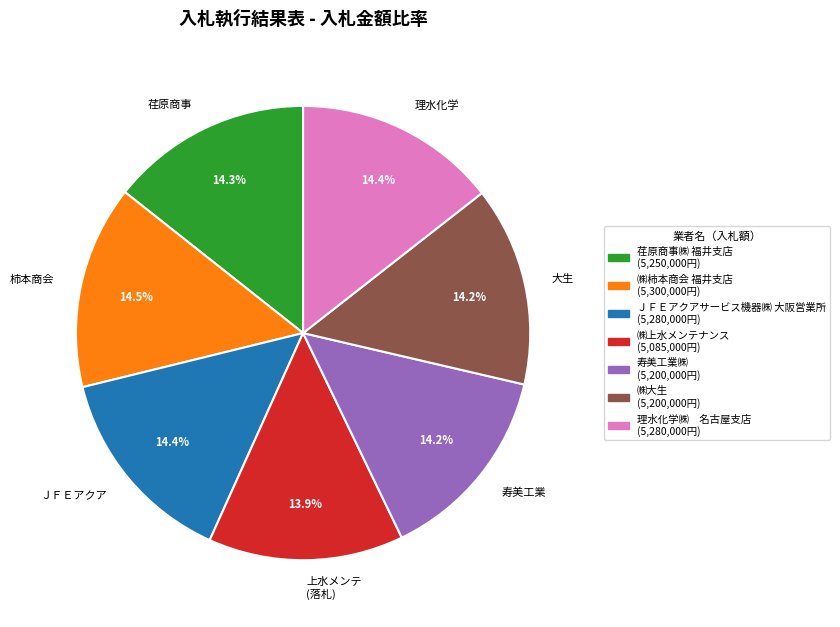

What is the ratio of the value at 荏原商事 to the value at 上水メンテ (落札)?

1.0